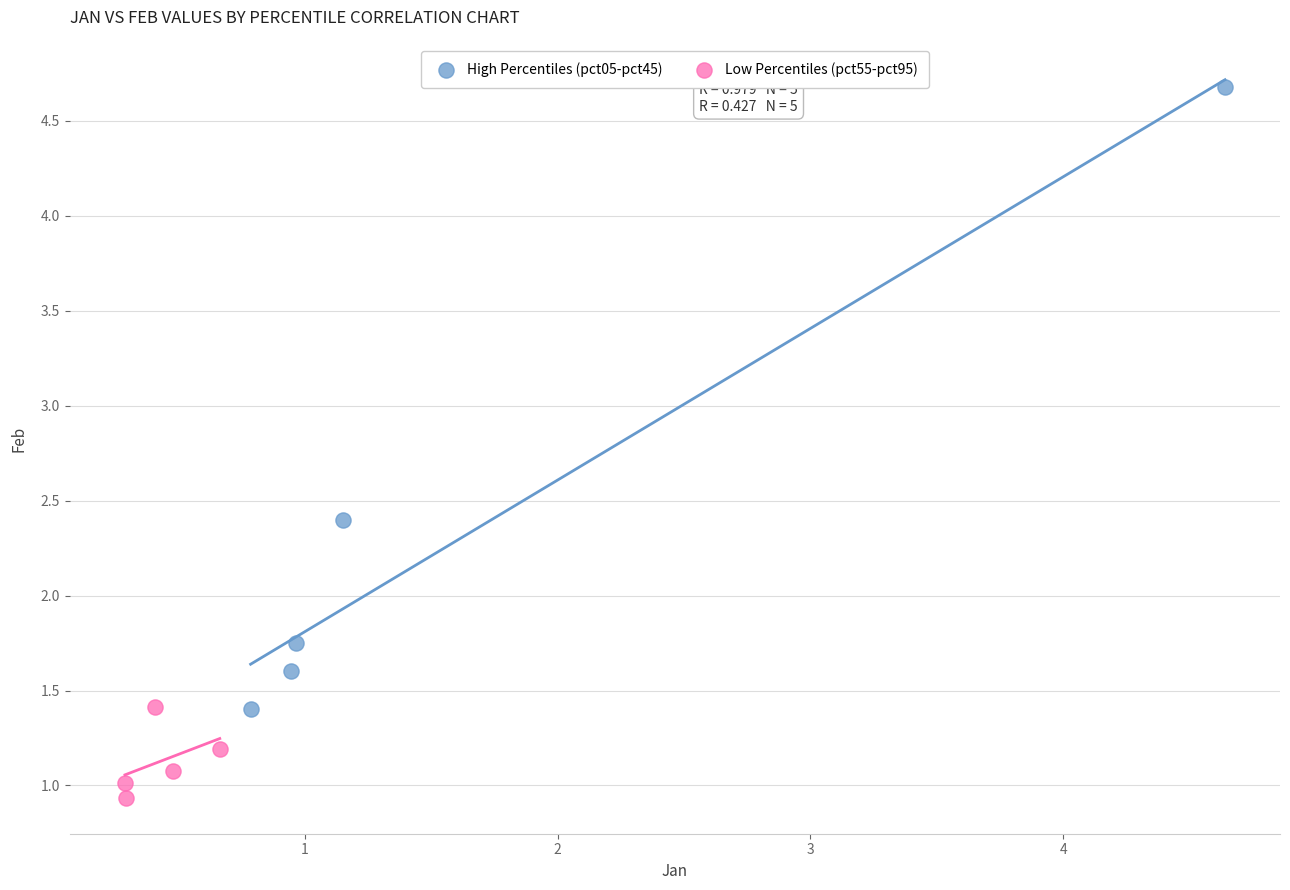

Which series contains the lowest Y value?

Low Percentiles (pct55-pct95)